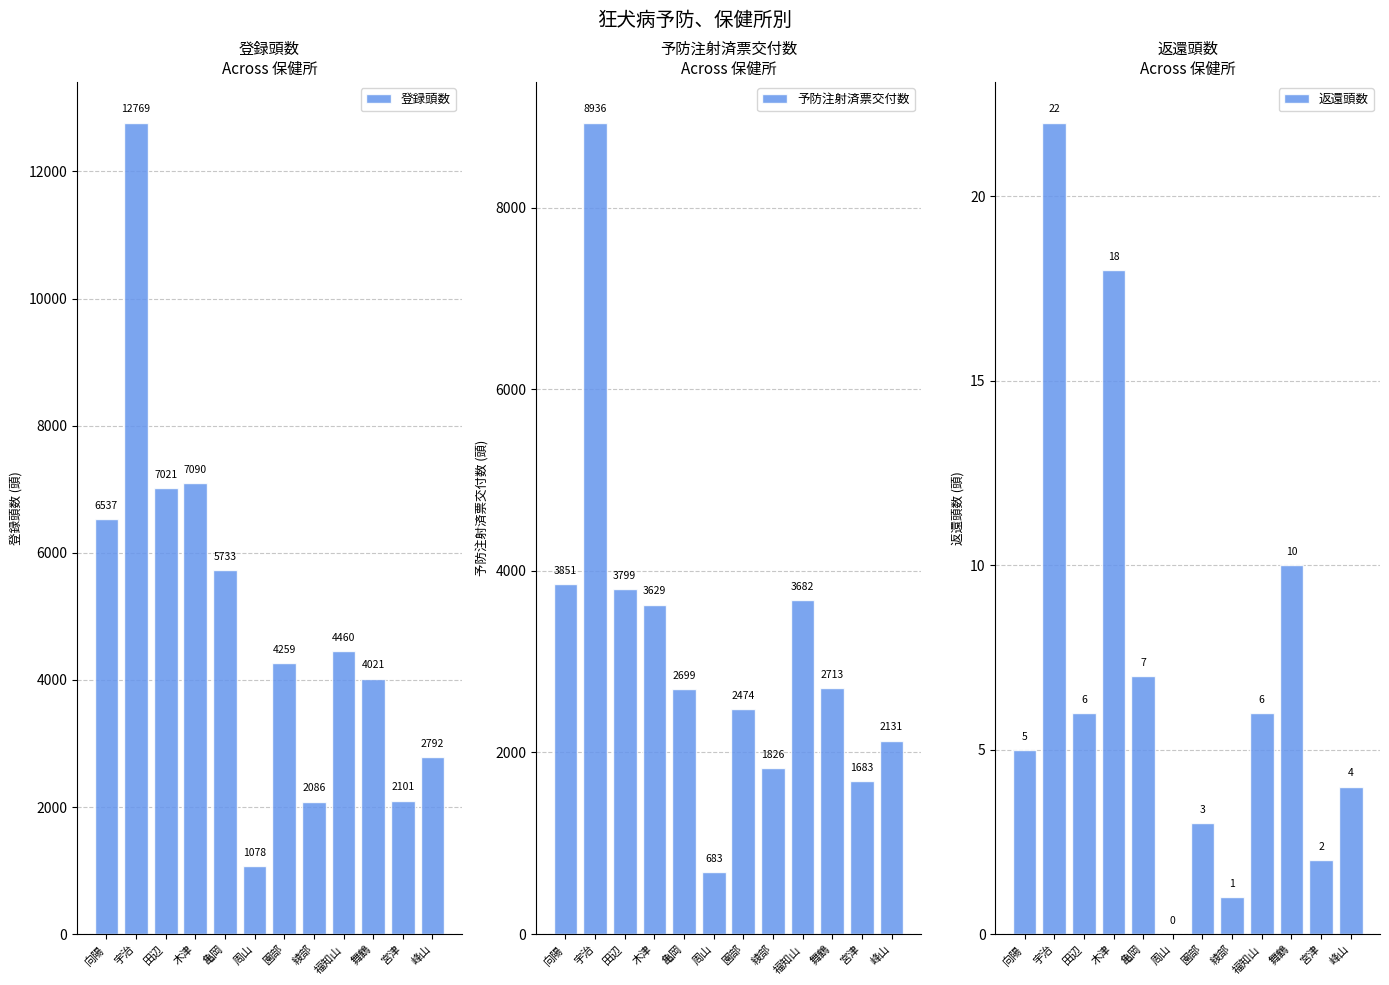

Read the 登録頭数 value at 亀岡.

5733